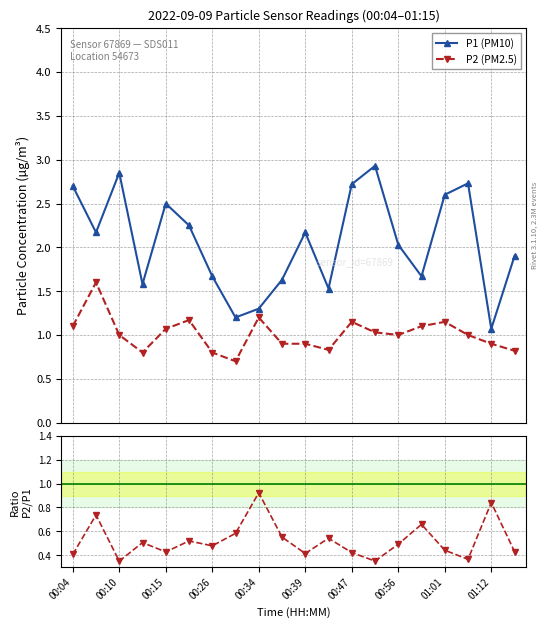

True or false: P2 (PM2.5) and P1 (PM10) intersect in this chart.

False